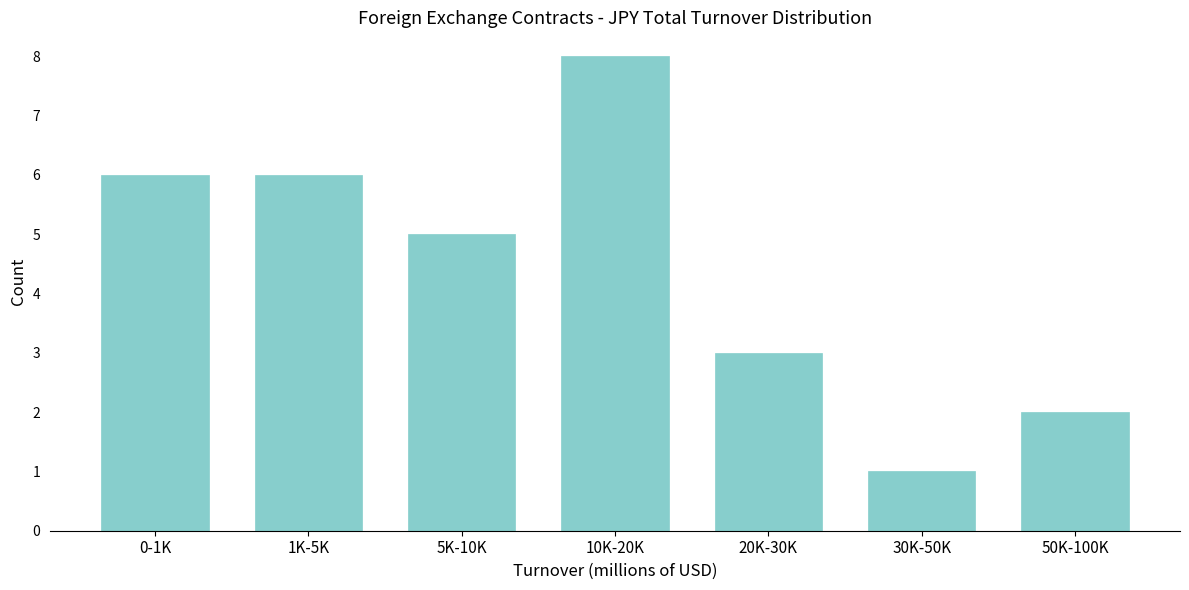

Reading left to right, extract all data points from this chart.

6	6	5	8	3	1	2